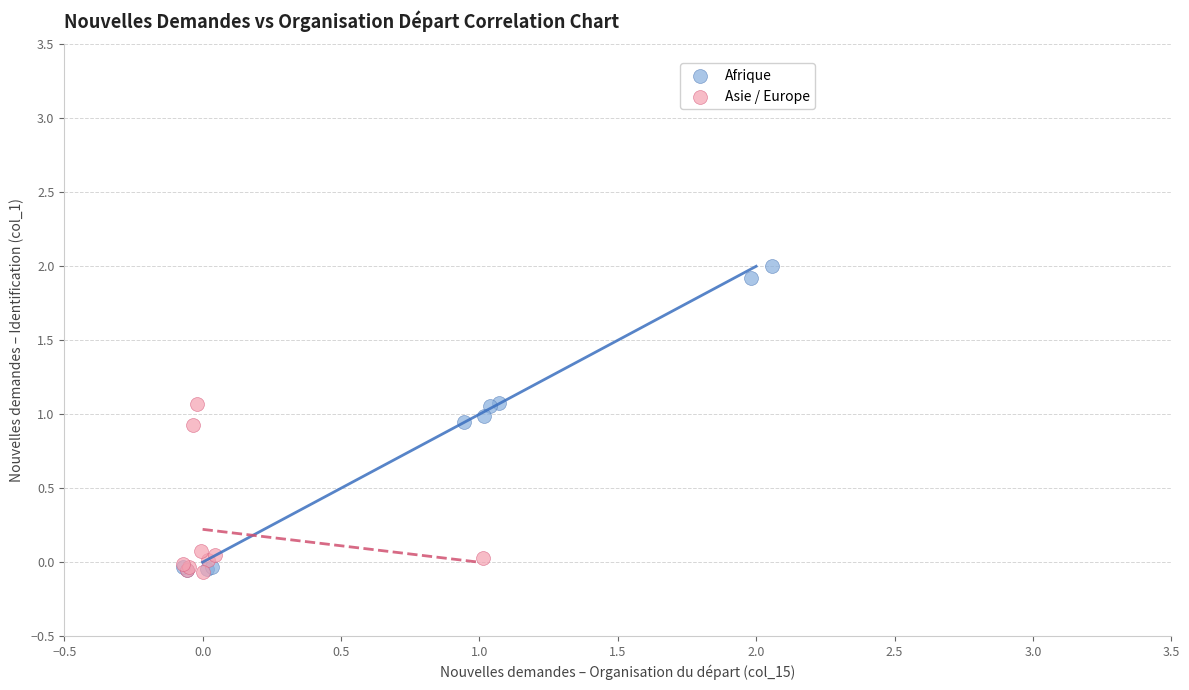

What are all the series names shown in the legend?

Afrique, Asie / Europe